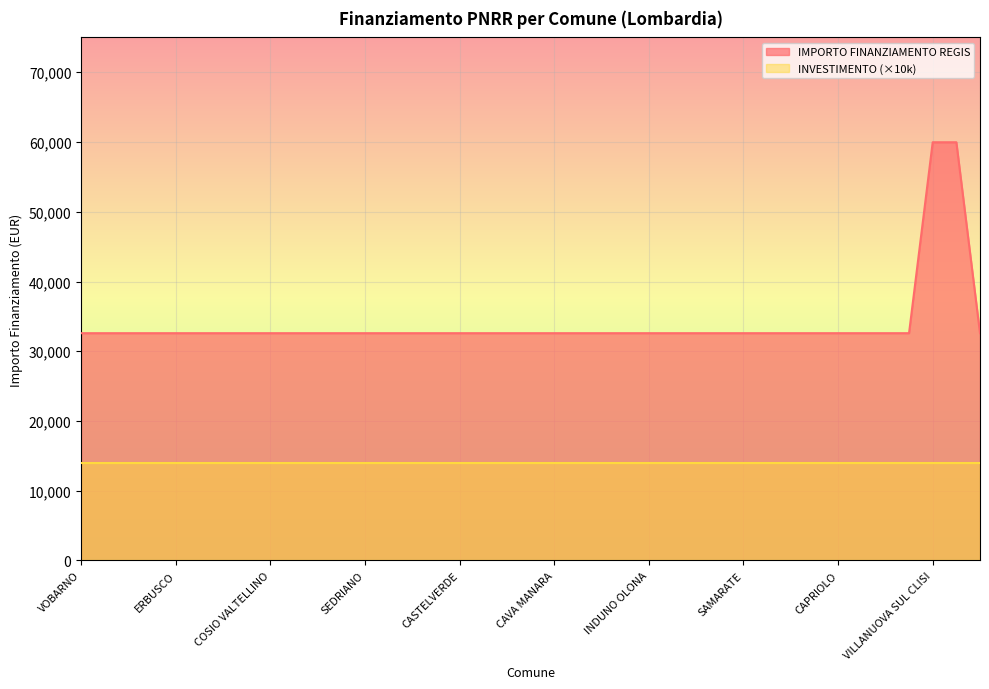

At which category does the chart reach its peak across all series?

VILLANUOVA SUL CLISI